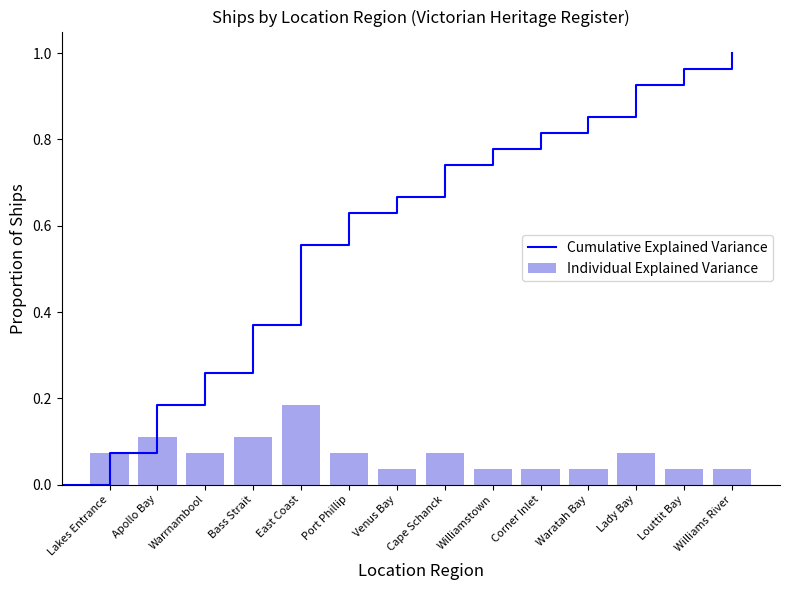

The Individual Explained Variance series shows 0.0 at Port Phillip. True or false?

False